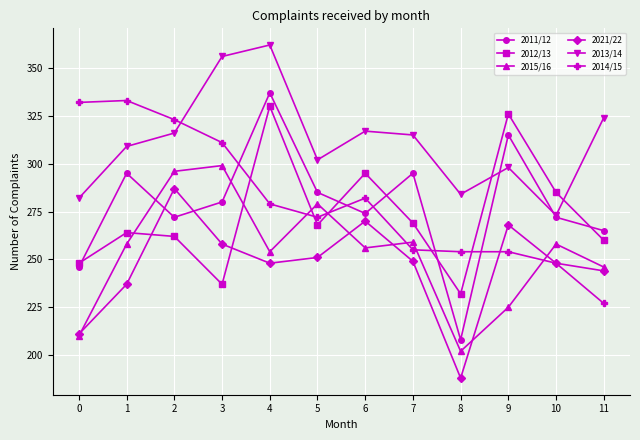

At which category does the chart reach its minimum across all series?

8